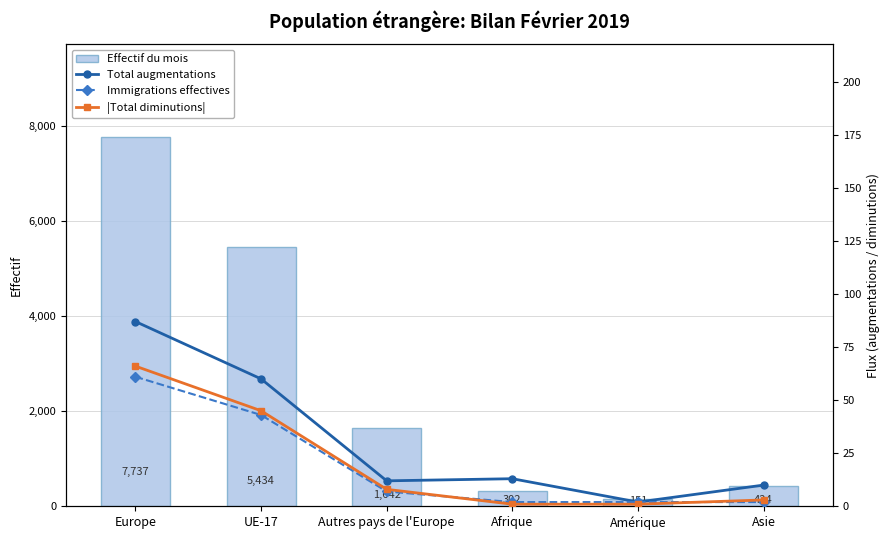

What is the smallest value displayed?

1